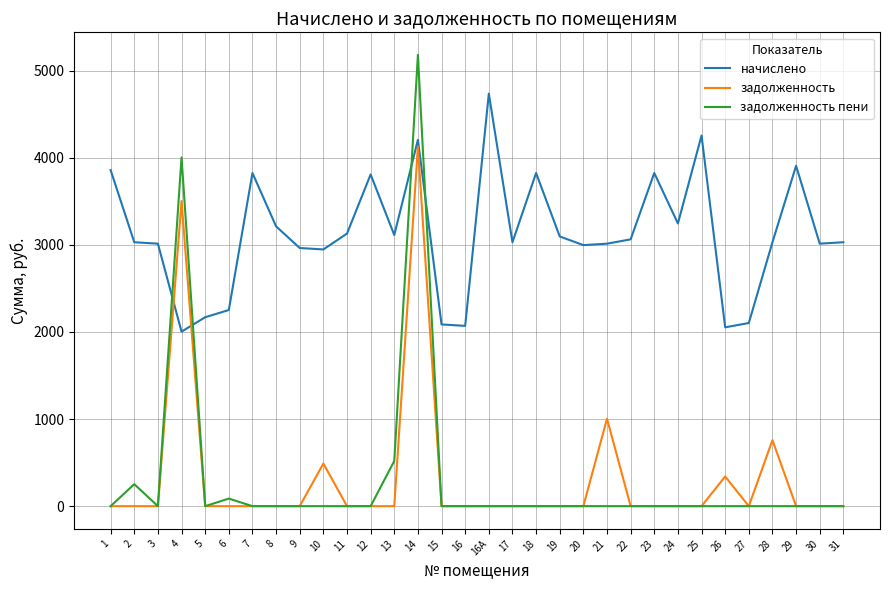

Between 6 and 17, which series saw the biggest shift?

начислено